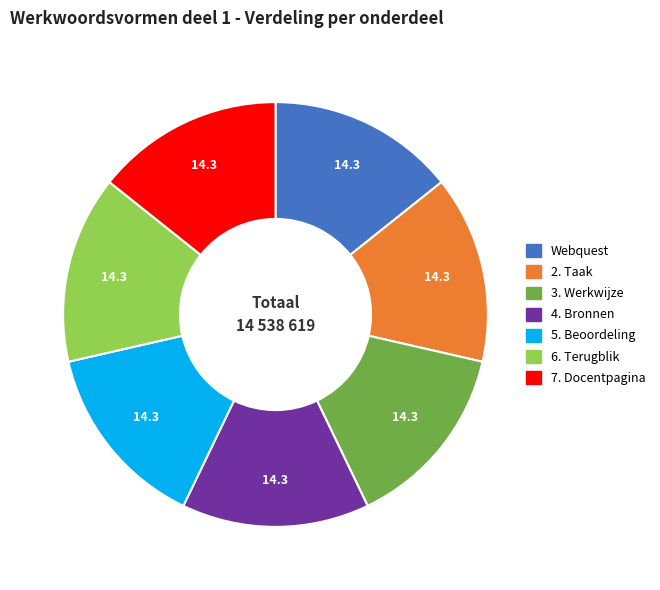

The 2. Taak slice represents 14% of the pie. True or false?

True